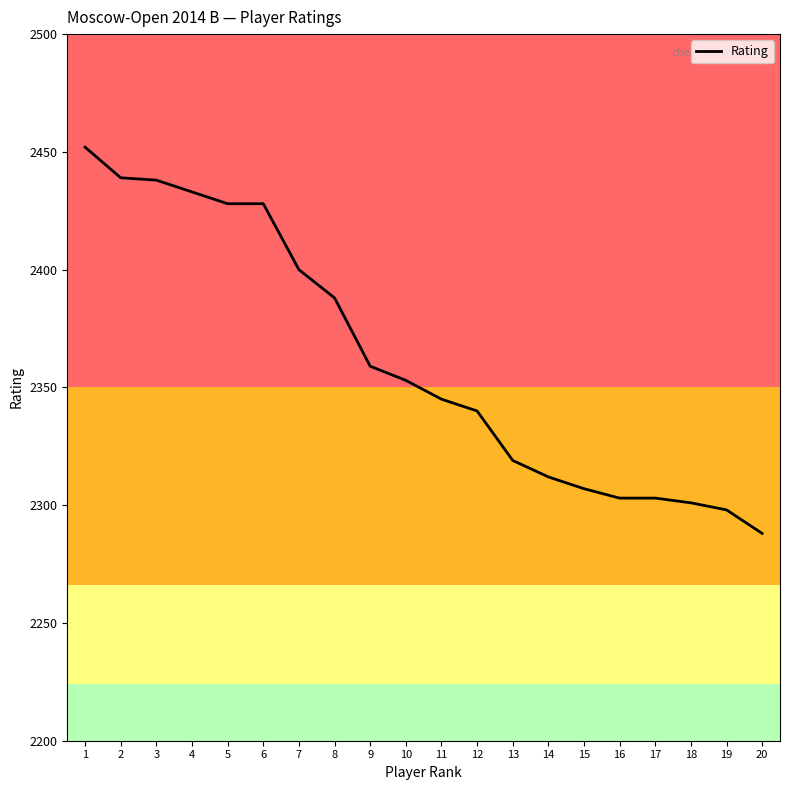

What is the sum of the values at 10 and 4?

4786